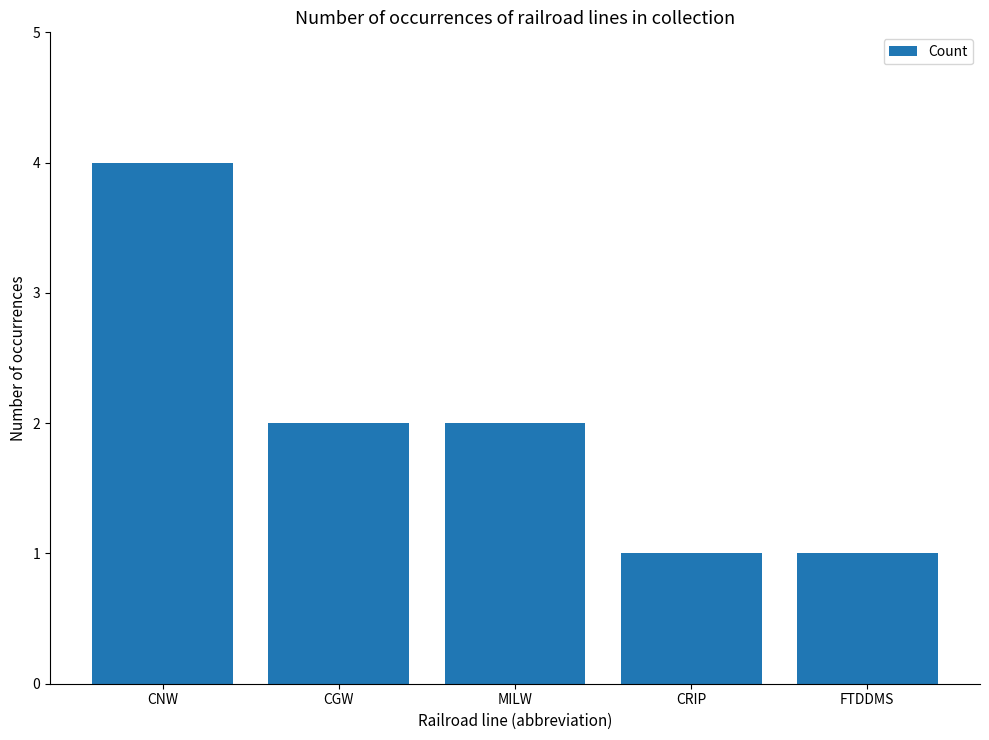

The value at CRIP is 1. True or false?

True